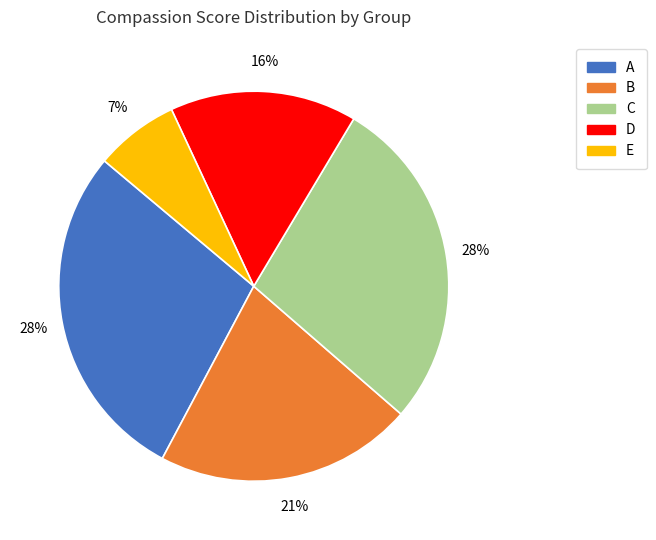

How many segments does this pie chart have?

5